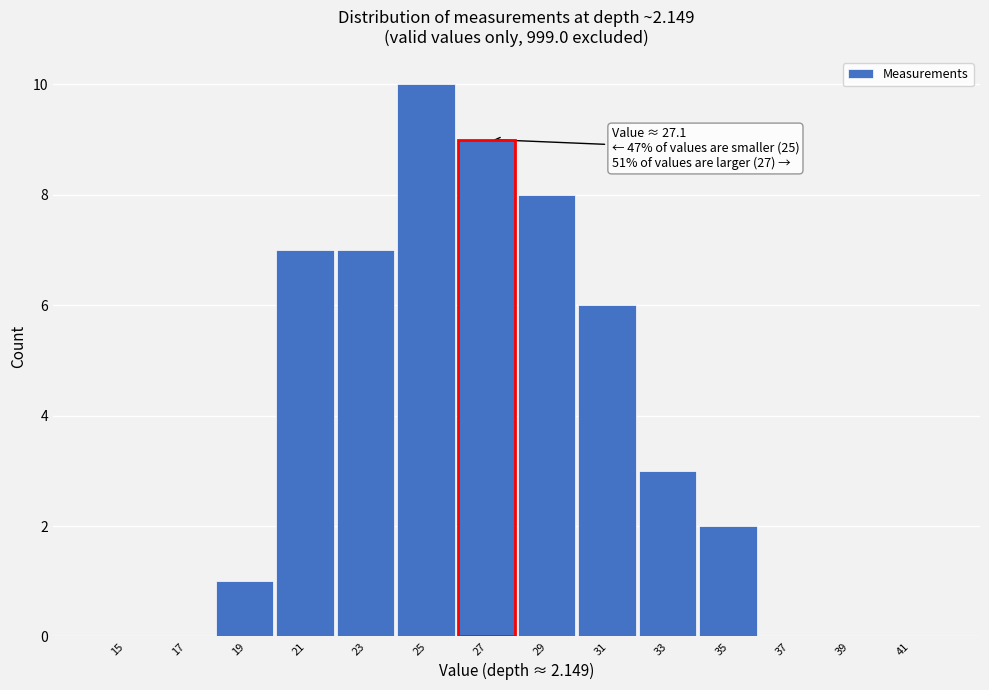

Reading left to right, list all the values displayed in this chart.

15=0	17=0	19=1	21=7	23=7	25=10	27=9	29=8	31=6	33=3	35=2	37=0	39=0	41=0